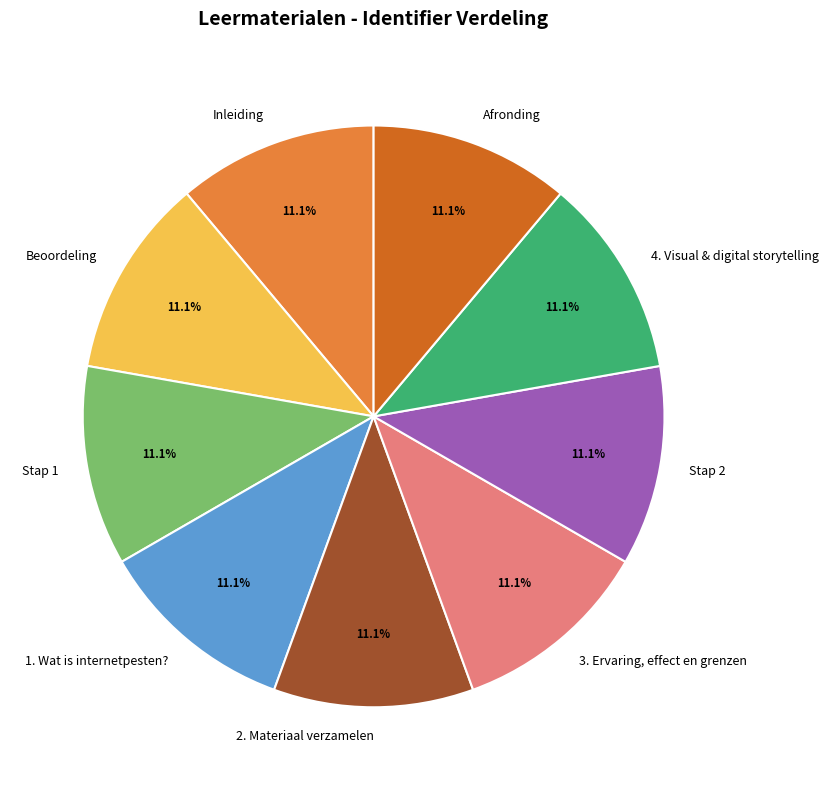

Is there any slice that represents more than half of the pie?

No